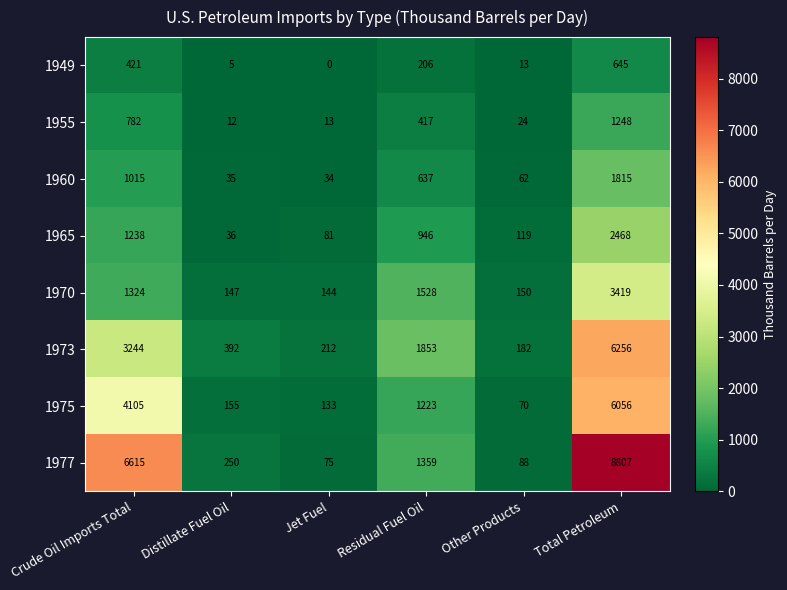

Which series has the largest total across all categories?

1977